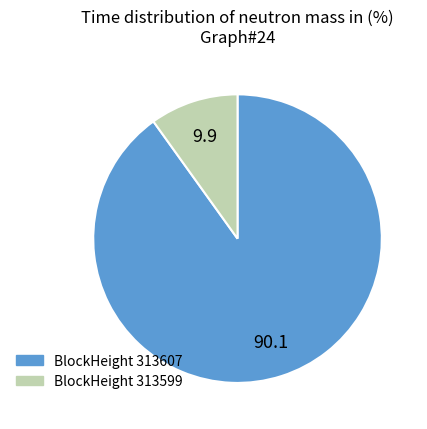

Rank the categories by value from highest to lowest.

BlockHeight 313607, BlockHeight 313599